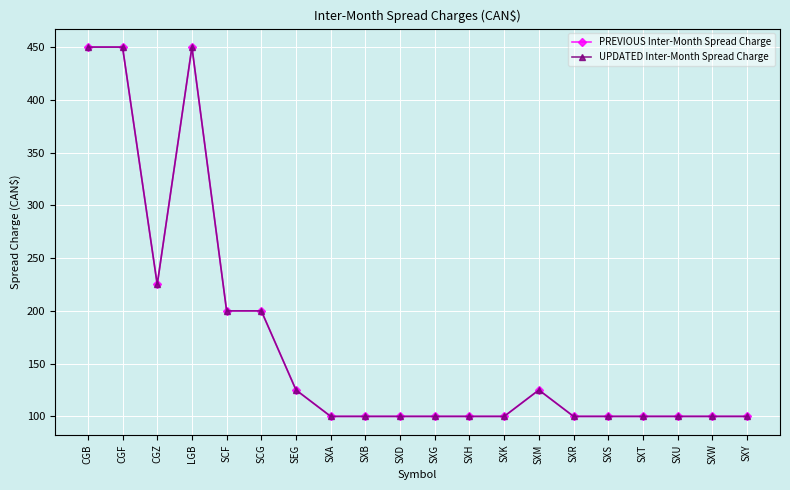

Does the chart have visible grid lines?

Yes